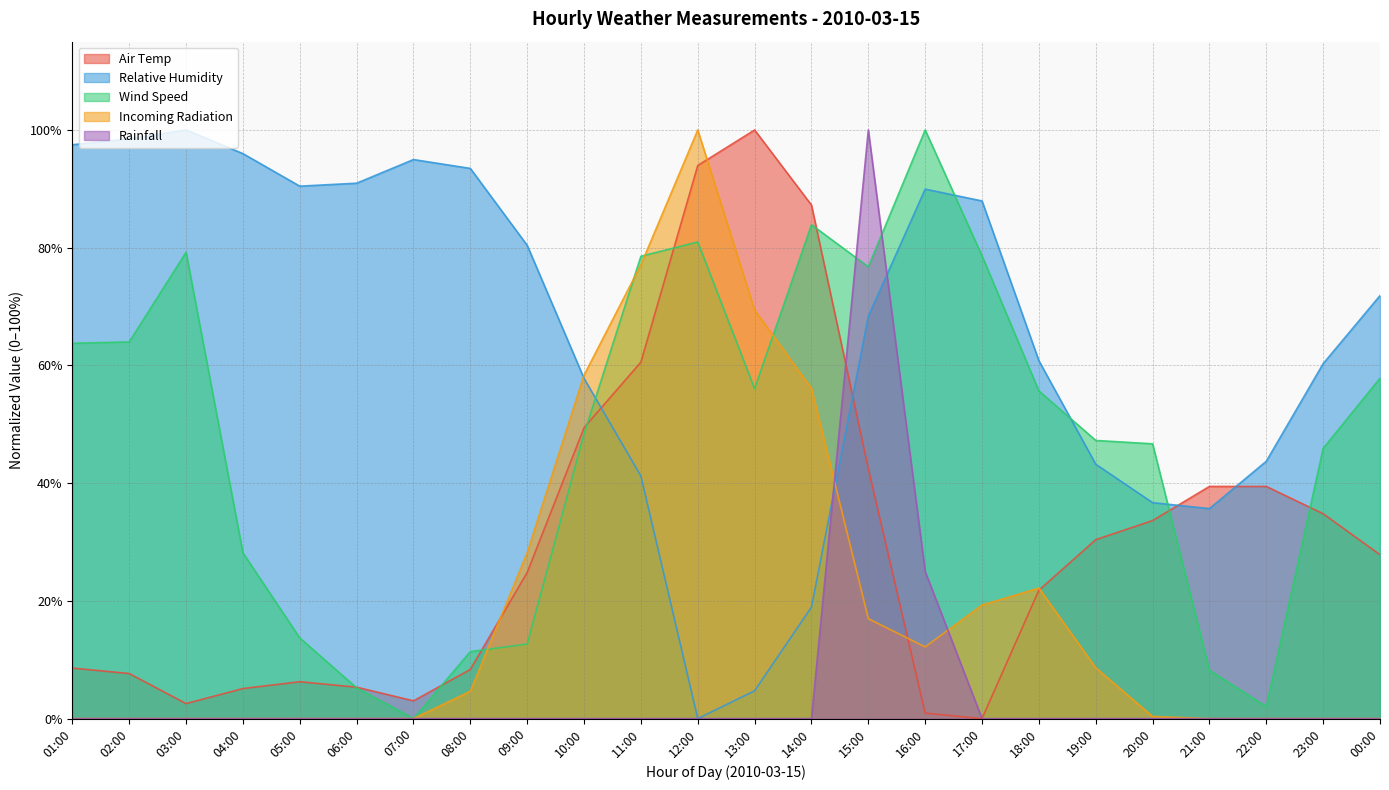

At which label is Air Temp closest to 50?

10:00